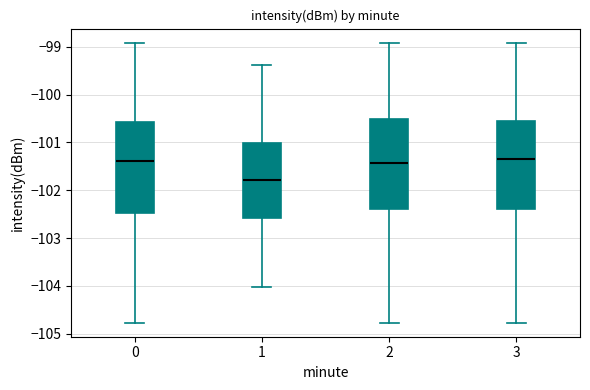

Reading left to right, read every box against the y-axis: the position of its median line, the range the box covers, and the ends of its whiskers. The values are not printed on the chart, so give them approximately, as read against the axis.

0: median -101.4, box -102.5 to -100.6, whiskers -104.8 to -98.9
1: median -101.8, box -102.6 to -101.0, whiskers -104.0 to -99.4
2: median -101.4, box -102.4 to -100.5, whiskers -104.8 to -98.9
3: median -101.3, box -102.4 to -100.5, whiskers -104.8 to -98.9